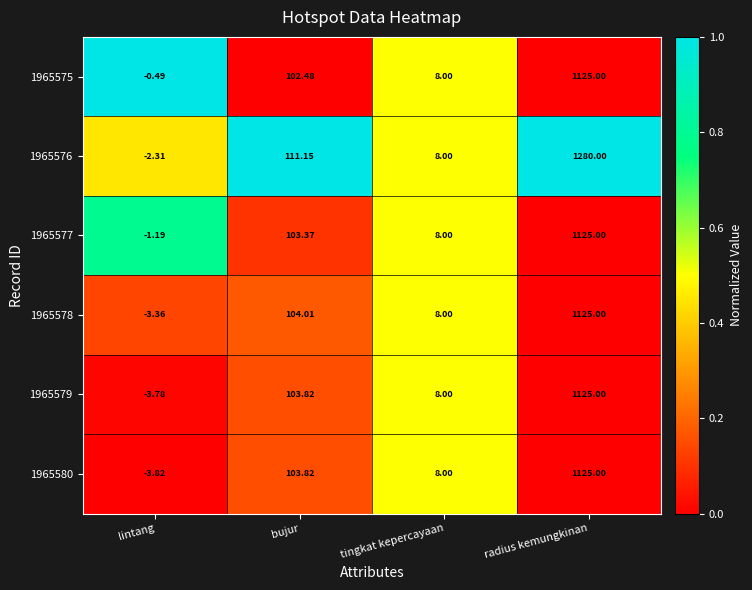

Rank the categories by 1965578 value from highest to lowest.

radius kemungkinan, bujur, tingkat kepercayaan, lintang